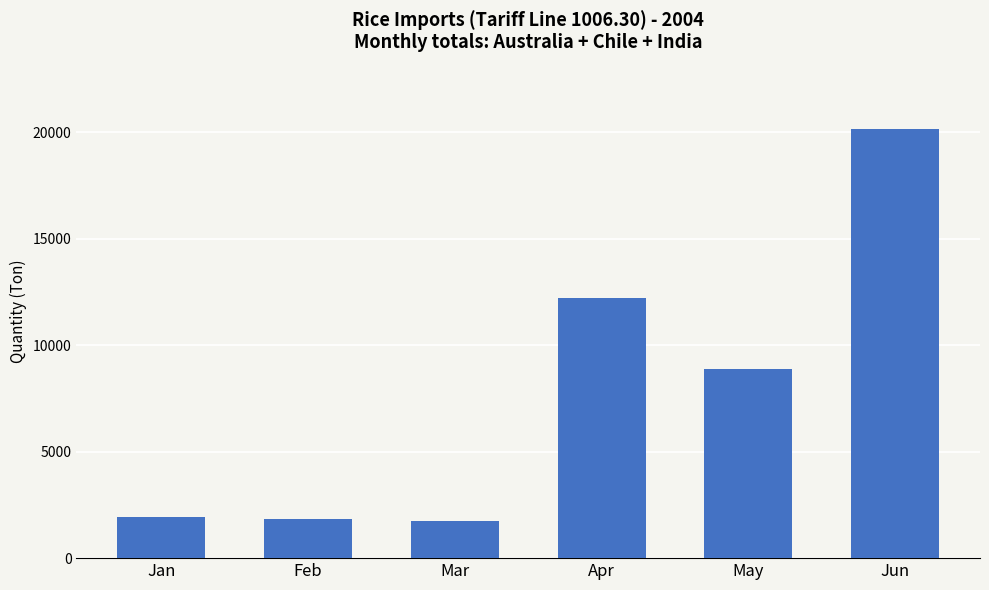

At which label does the data first exceed 8892?

Apr